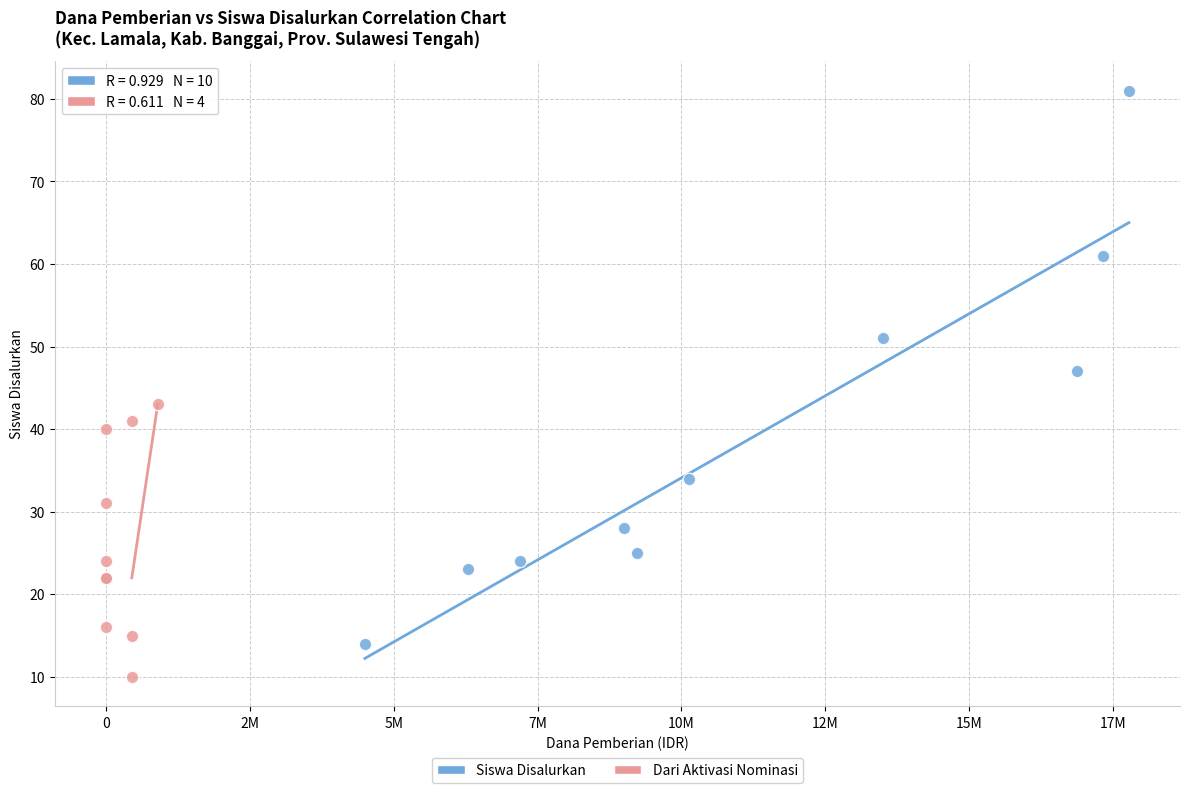

Which series contains the lowest Y value?

Dari Aktivasi Nominasi